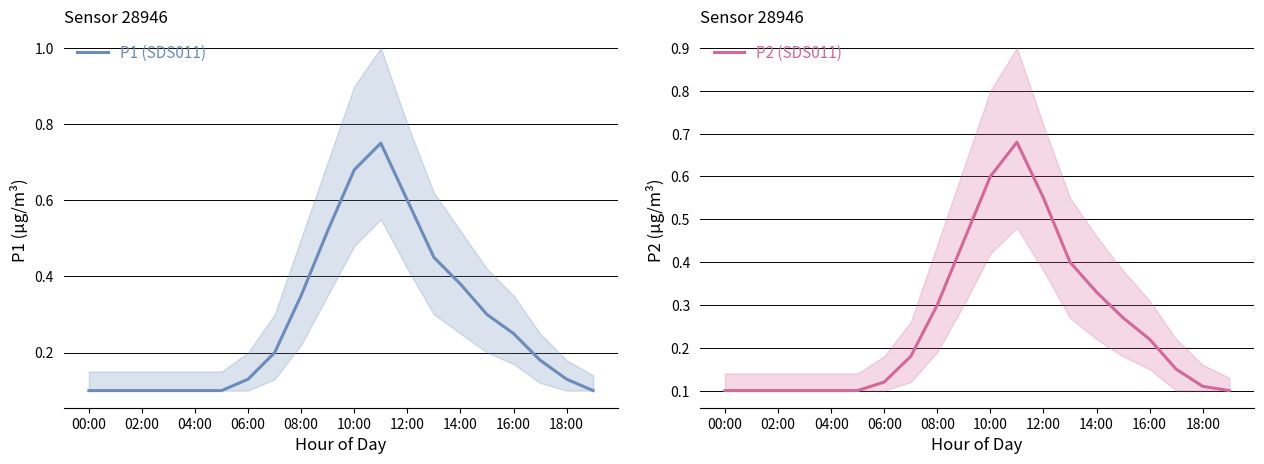

What is the difference between the maximum and minimum values in the P2 (SDS011) series?

0.6